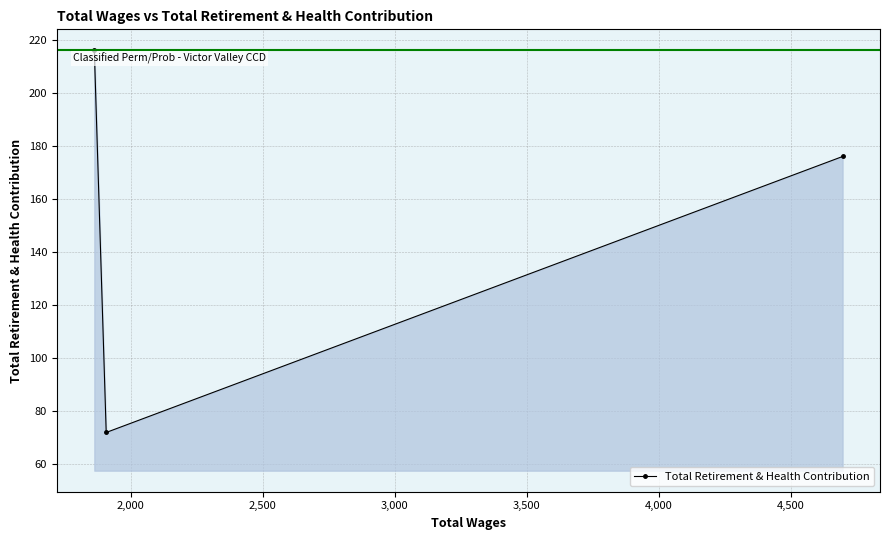

What is the value of the 3rd point from the left?

176